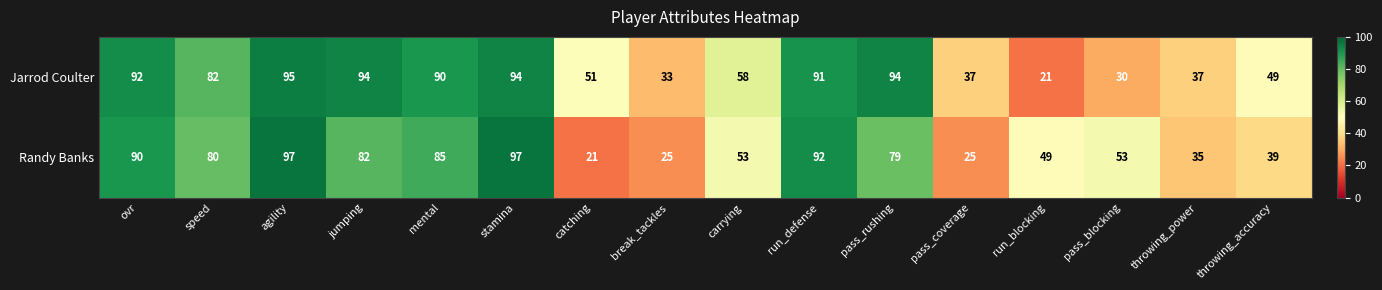

Rank the series by their average value, from lowest to highest.

Randy Banks, Jarrod Coulter